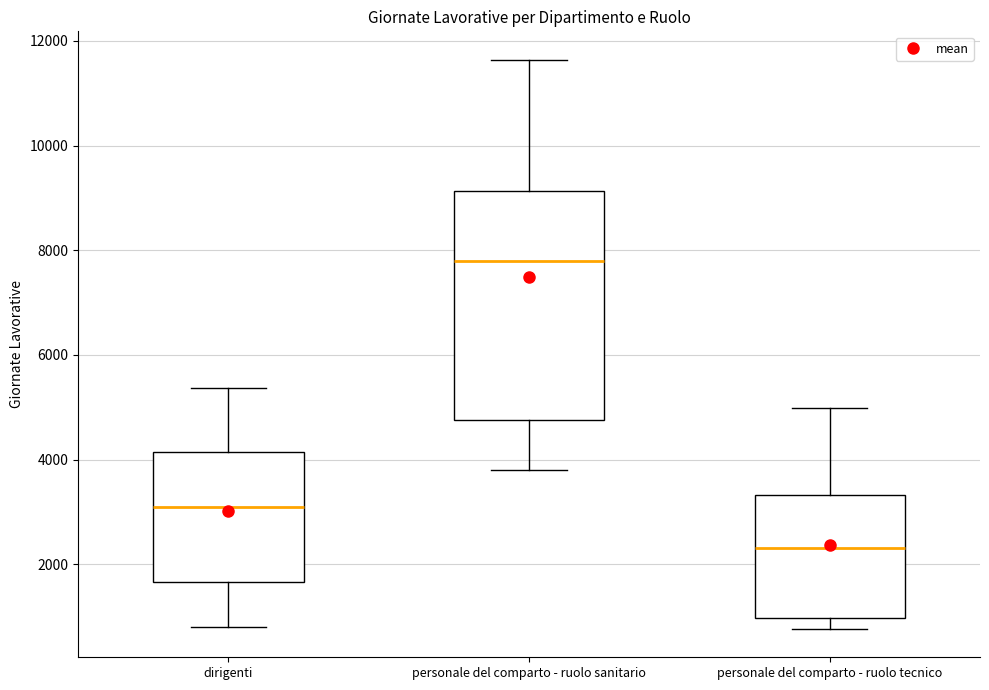

Reading left to right, read every box against the y-axis: the position of its median line, the range the box covers, and the ends of its whiskers. The values are not printed on the chart, so give them approximately, as read against the axis.

dirigenti: median 3000, box 1600 to 4200, whiskers 800 to 5400
personale del comparto - ruolo sanitario: median 7800, box 4800 to 9200, whiskers 3800 to 11600
personale del comparto - ruolo tecnico: median 2400, box 1000 to 3400, whiskers 800 to 5000